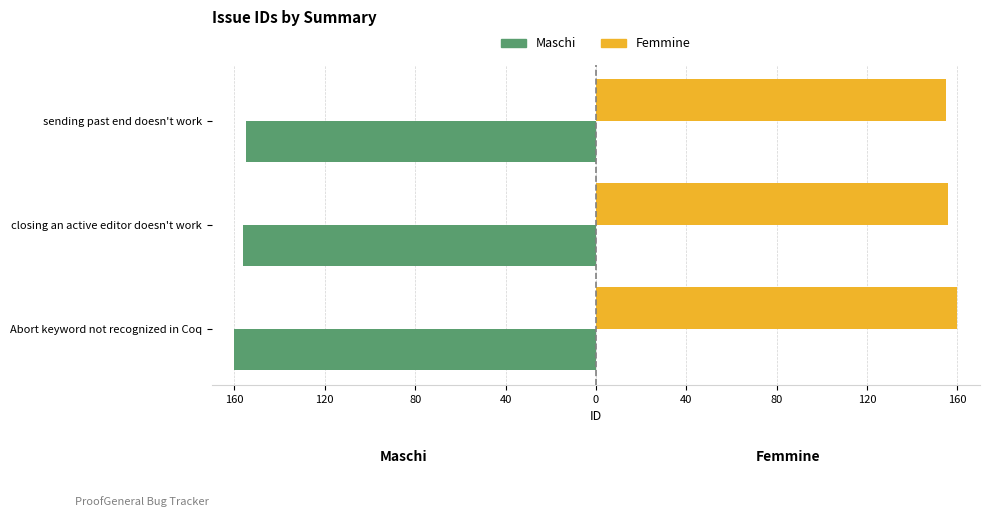

What are all the series names shown in the legend?

Maschi, Femmine